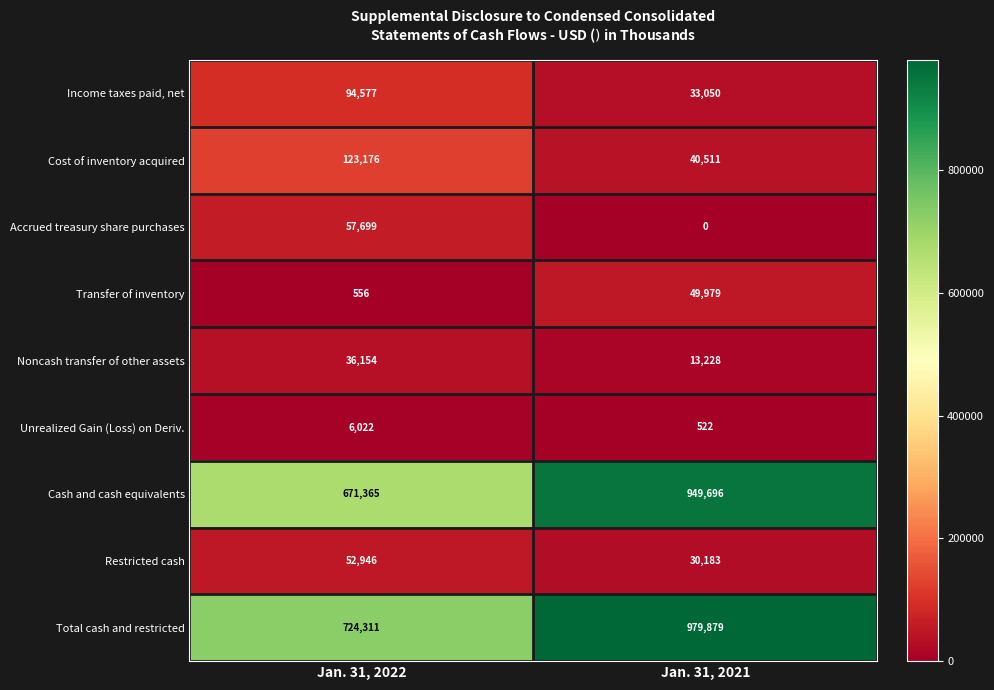

At which label is Restricted cash closest to 41564?

Jan. 31, 2021